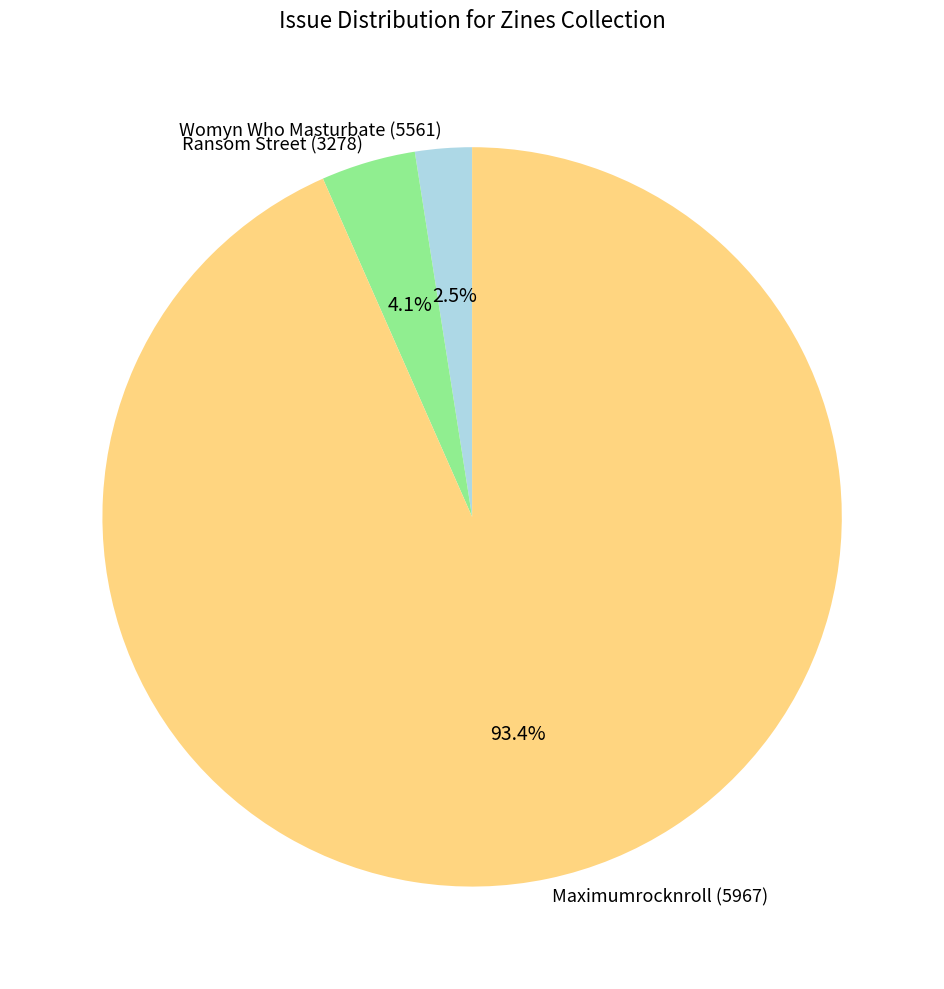

Which has a higher value, Ransom Street (3278) or Womyn Who Masturbate (5561)?

Ransom Street (3278)